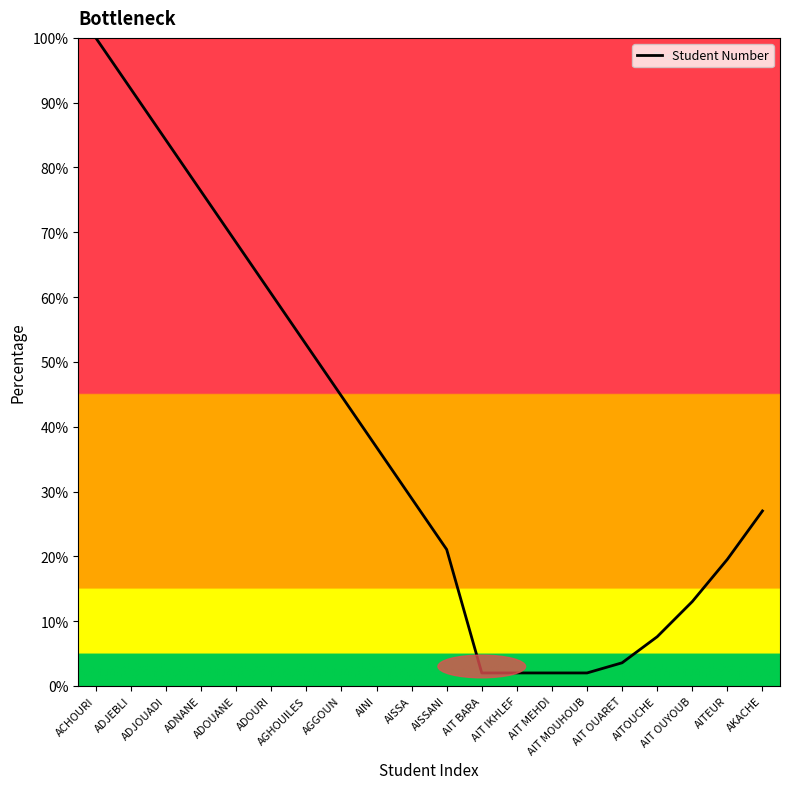

What position from the right is ADNANE?

17